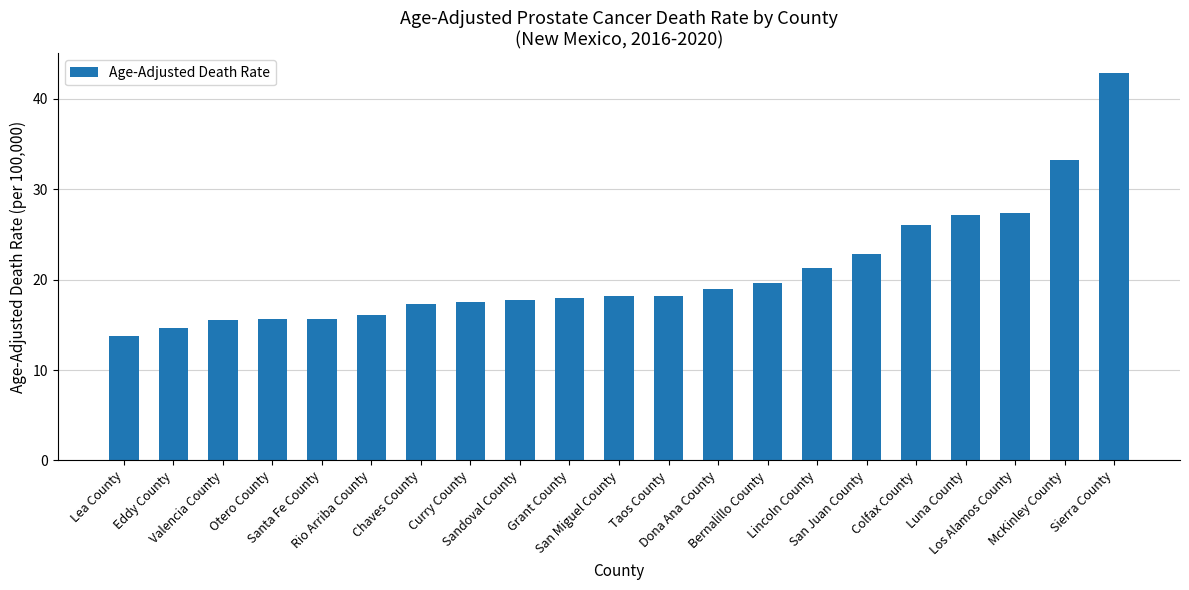

What is the change in value from Sandoval County to Los Alamos County?

+9.6